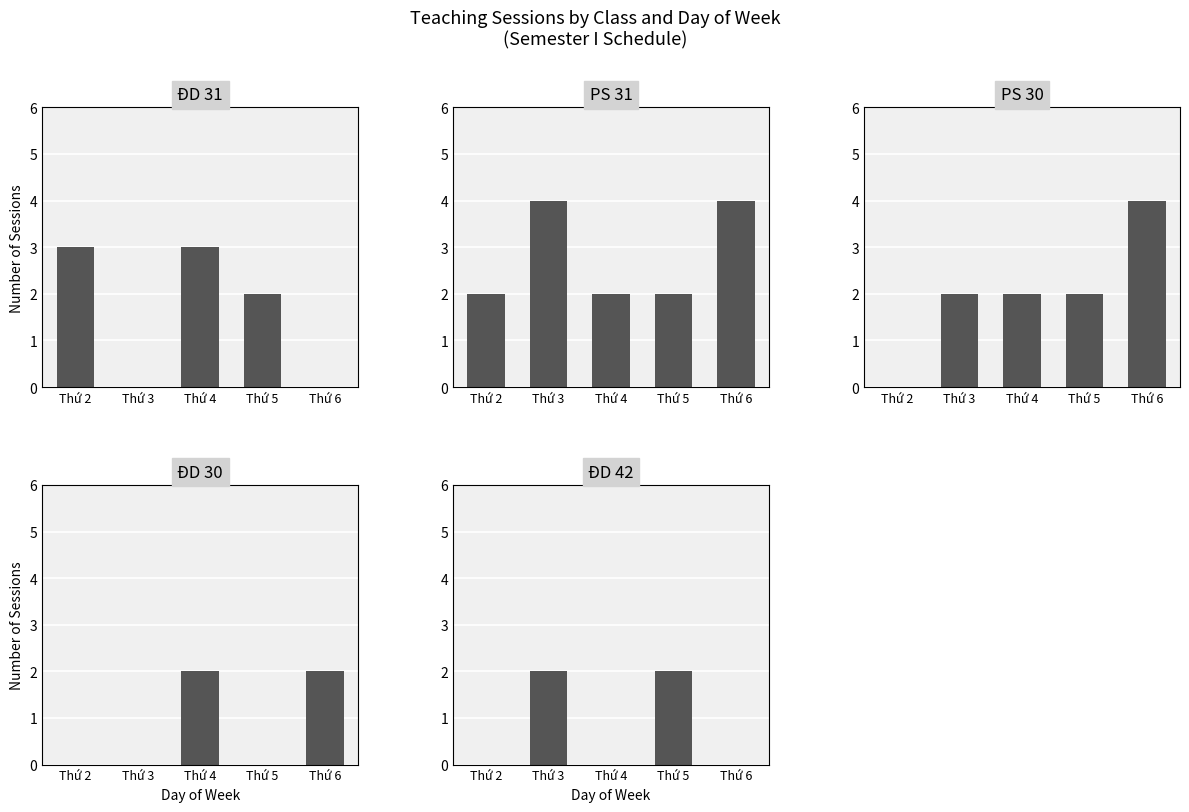

What is the difference between the ĐD 42 values at Thứ 6 and Thứ 3?

2